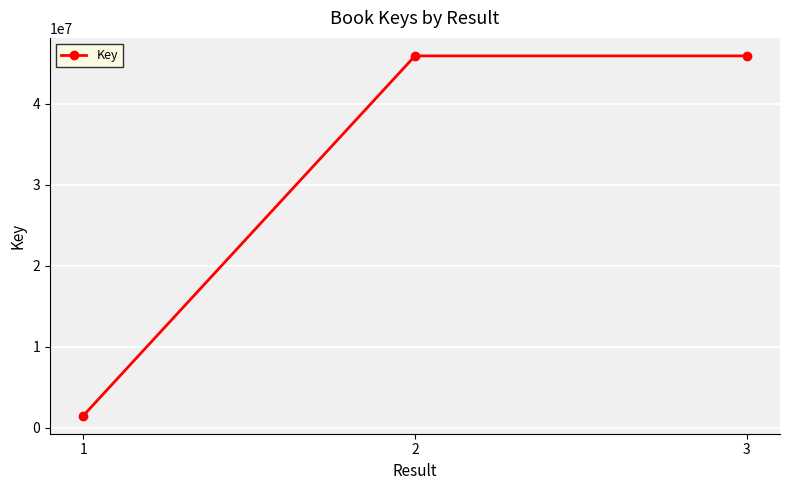

Approximately how many times larger is the value at 2 compared to 1?

30.9